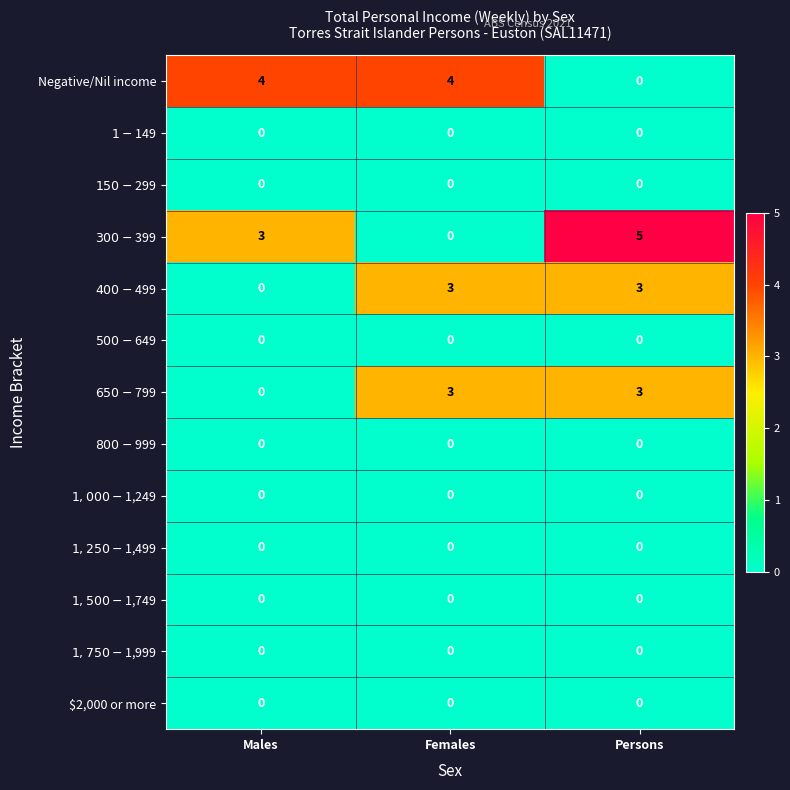

Which category has the highest value across all series?

Persons